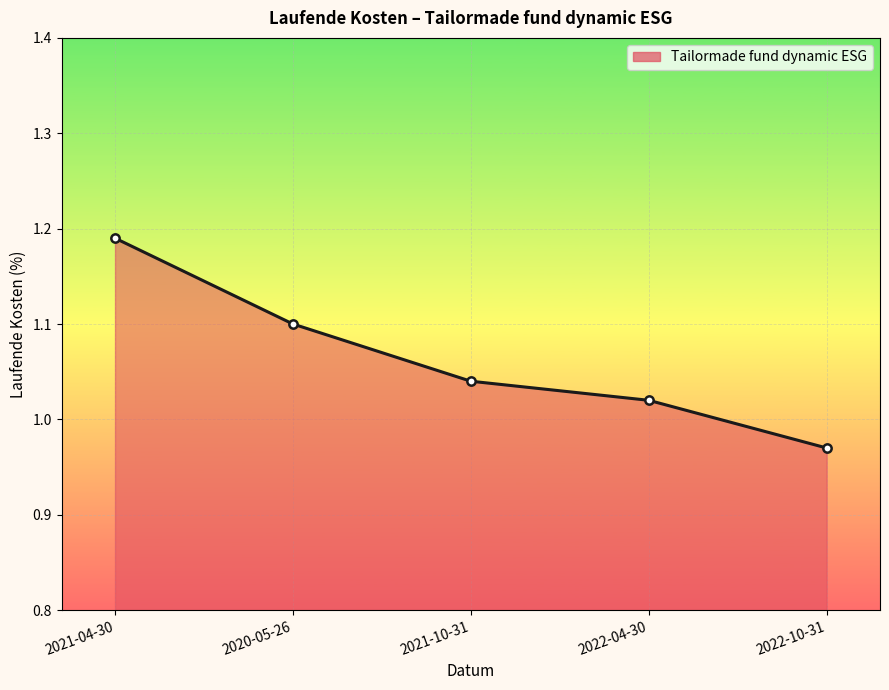

The chart shows a value of 1.1 at 2020-05-26. True or false?

True